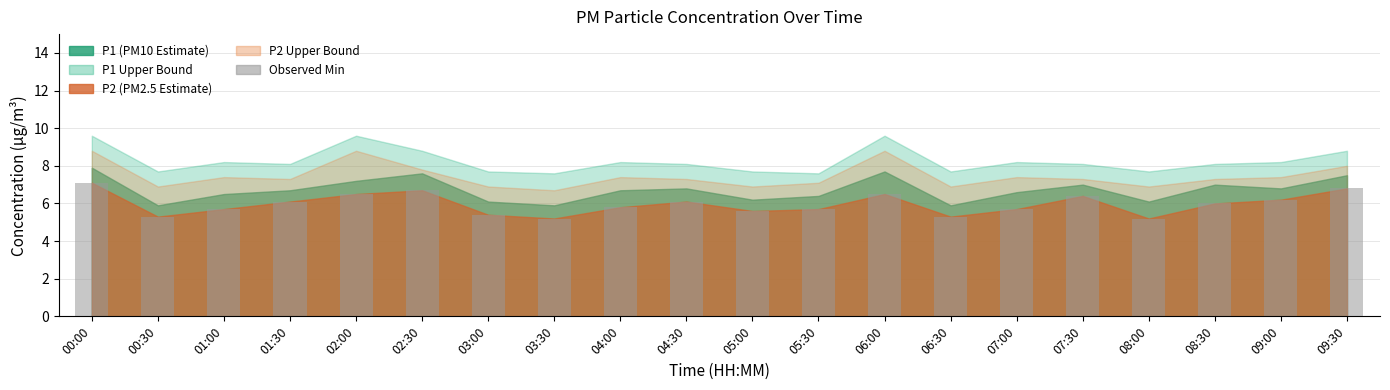

How many data points are less than 6?

10